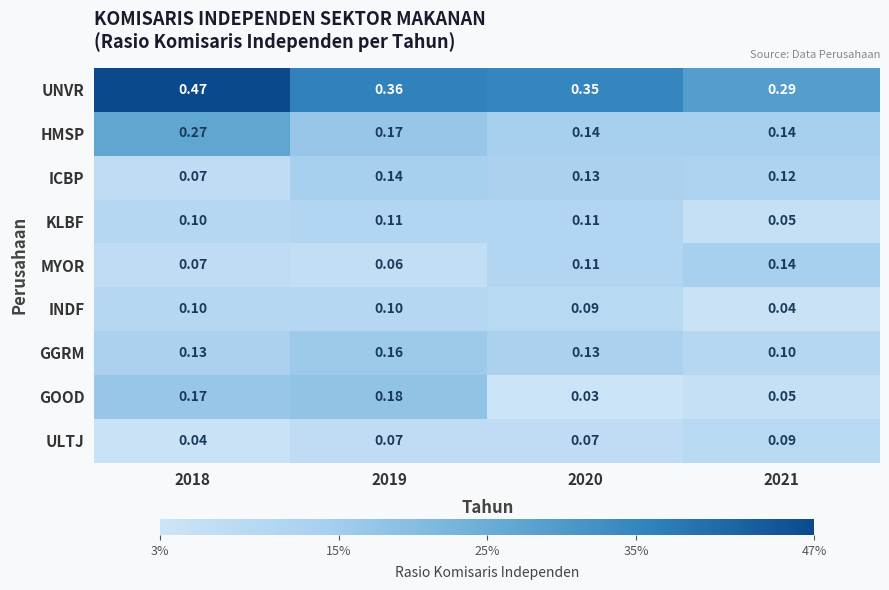

Is the value of GGRM at 2020 greater than the value of ULTJ at 2021?

Yes